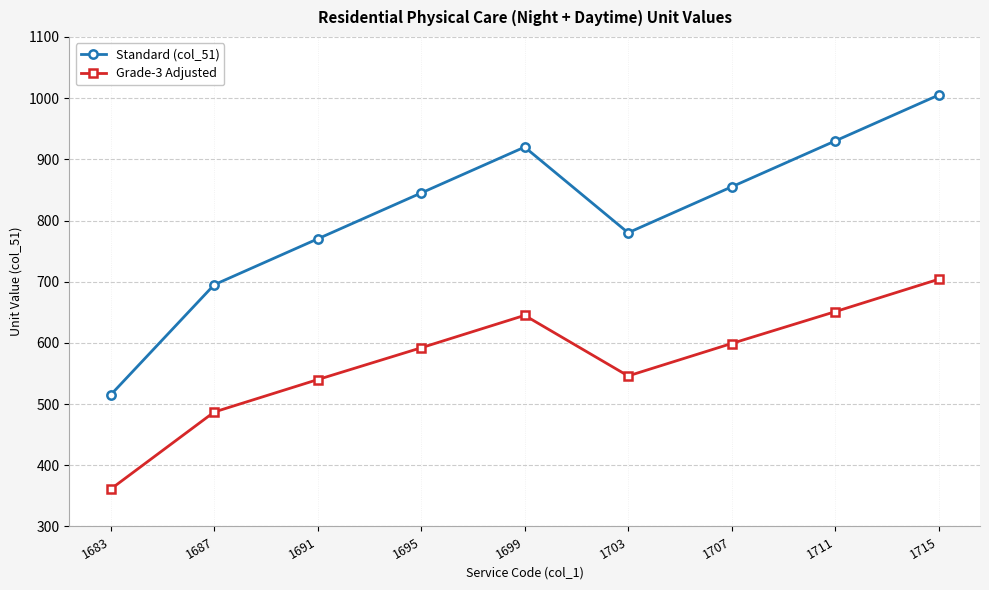

What is the spread (max minus min) of values at 1695?

253